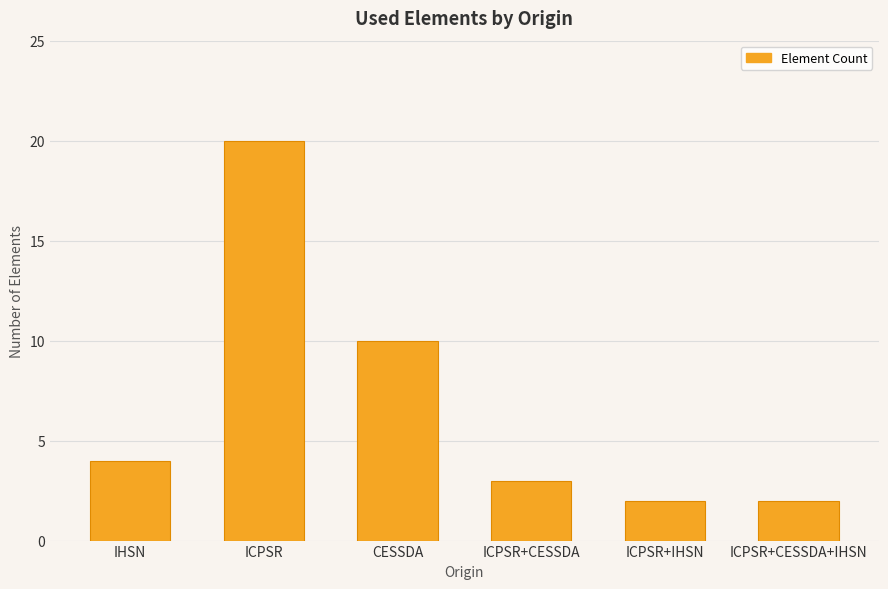

The value at ICPSR+CESSDA is 3. True or false?

True